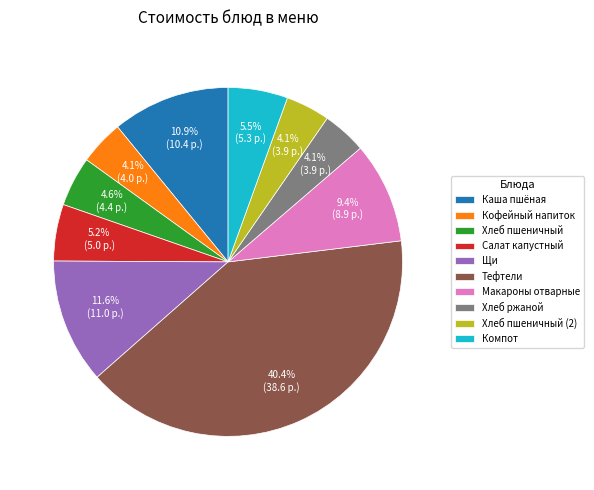

What is the largest slice in the pie chart?

Тефтели